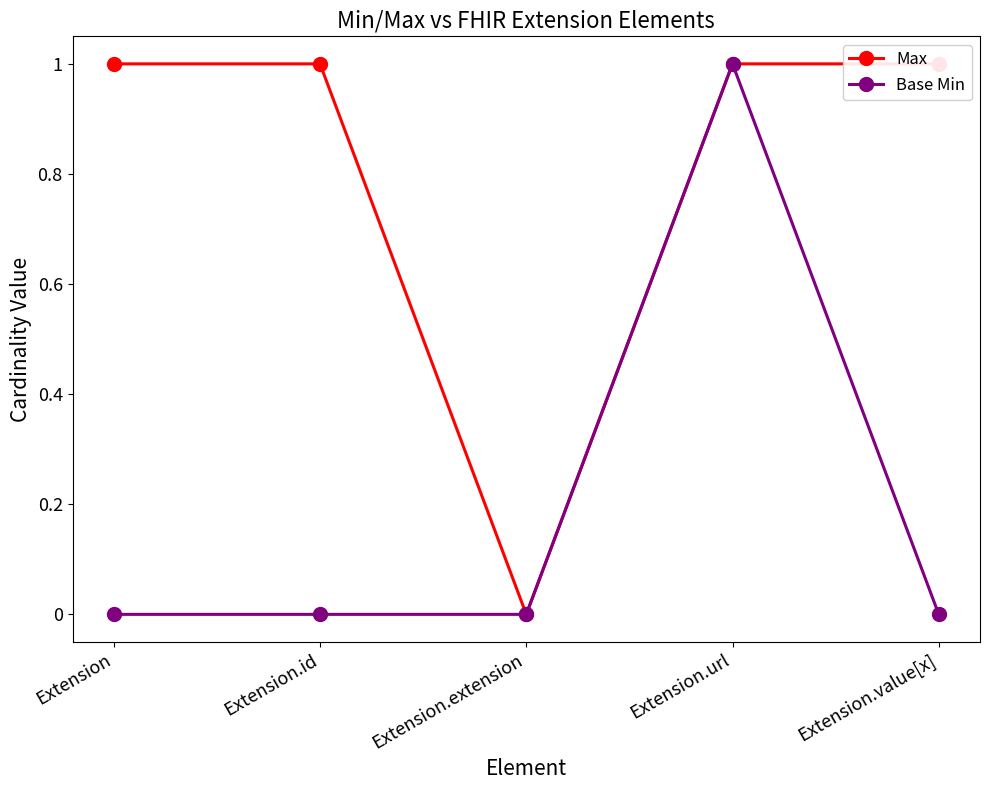

What are all the series names shown in the legend?

Max, Base Min